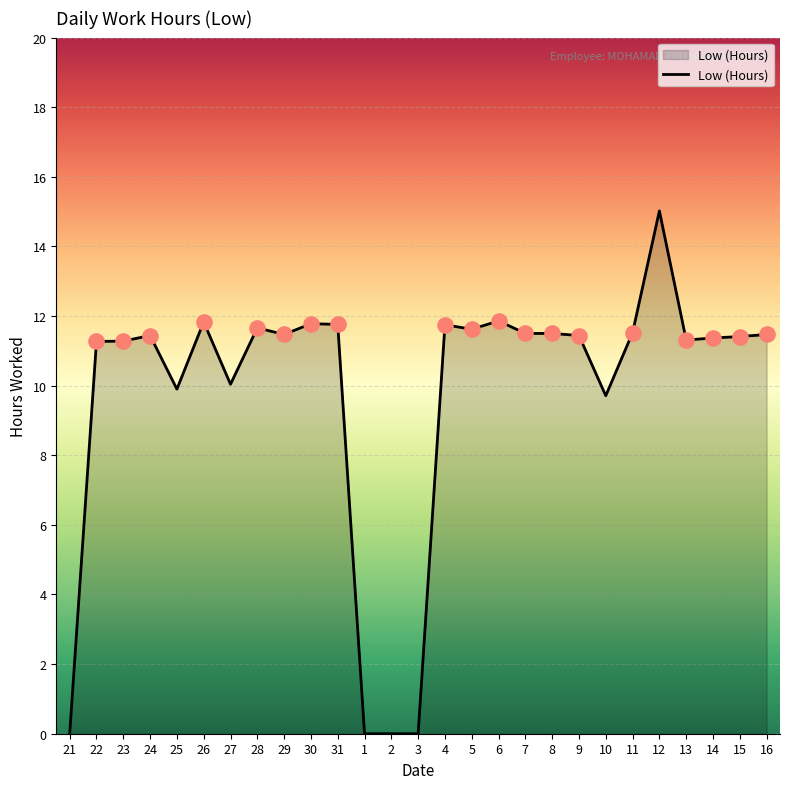

What is the ratio of the value at 31 to the value at 14?

1.0